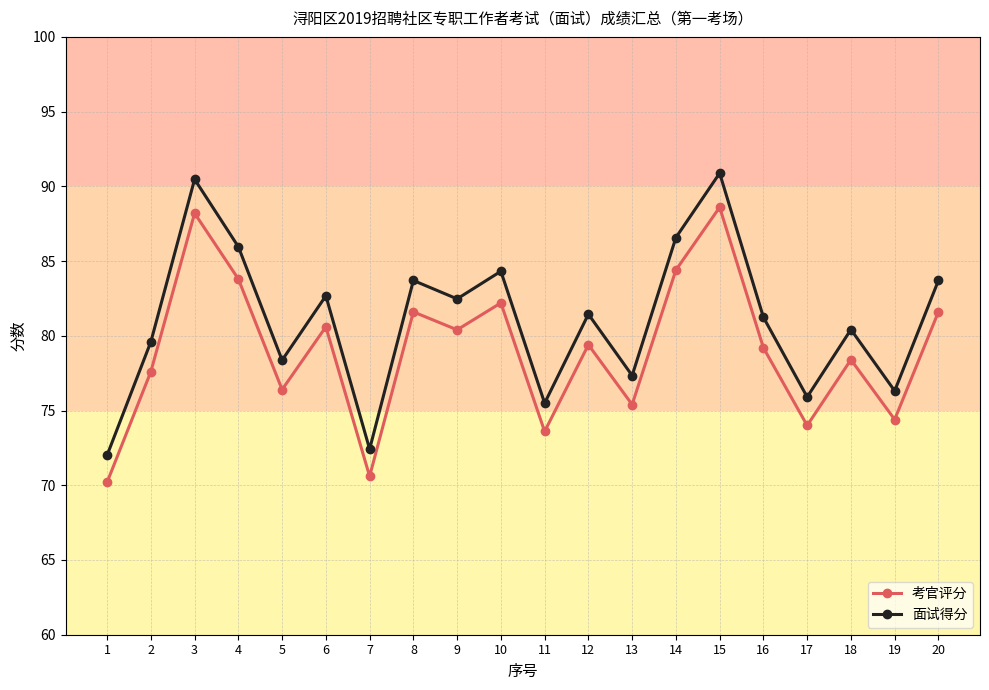

True or false: 面试得分 and 考官评分 intersect in this chart.

False